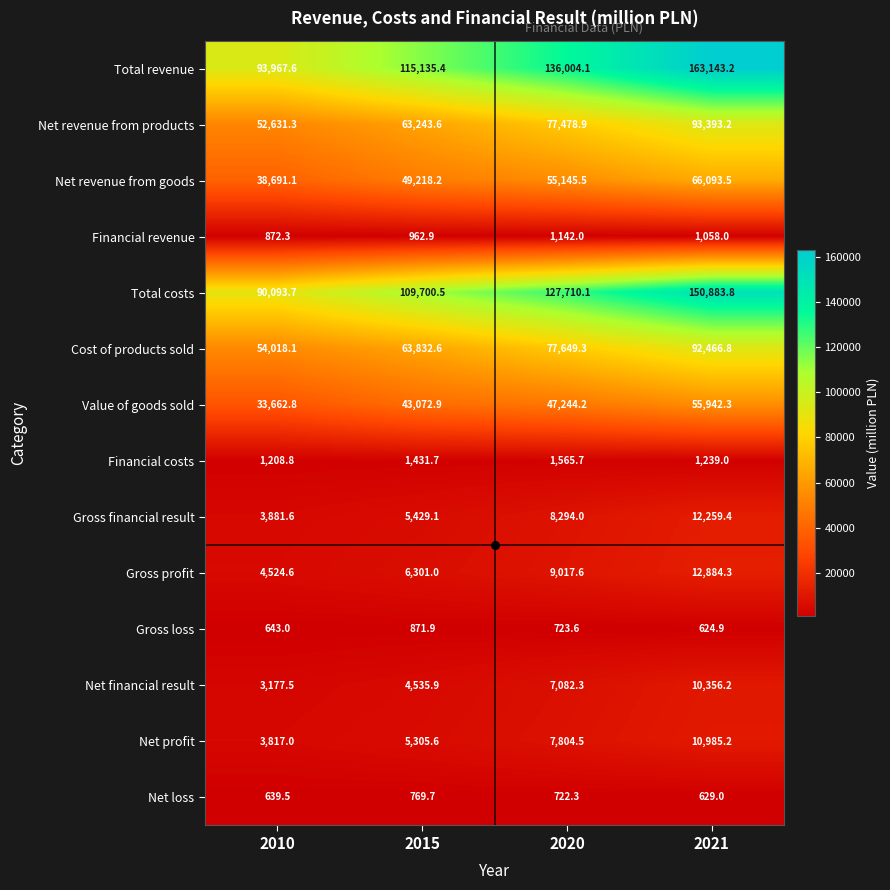

How many categories are shown in the chart?

4